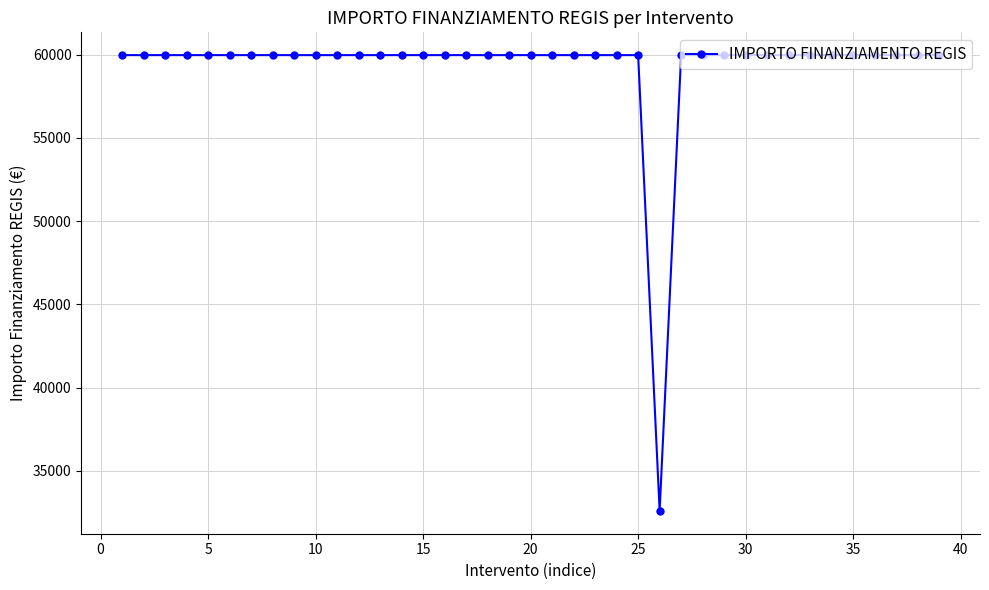

What is the value of the 5th point from the left?

59966